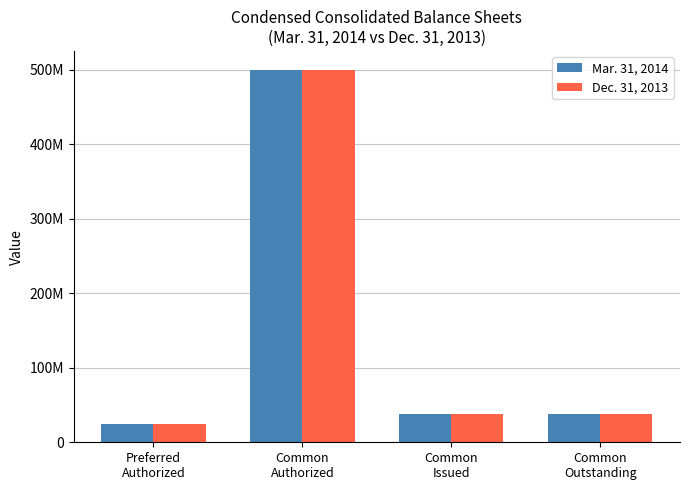

At which label does Dec. 31, 2013 first exceed 37583945?

Common
Authorized